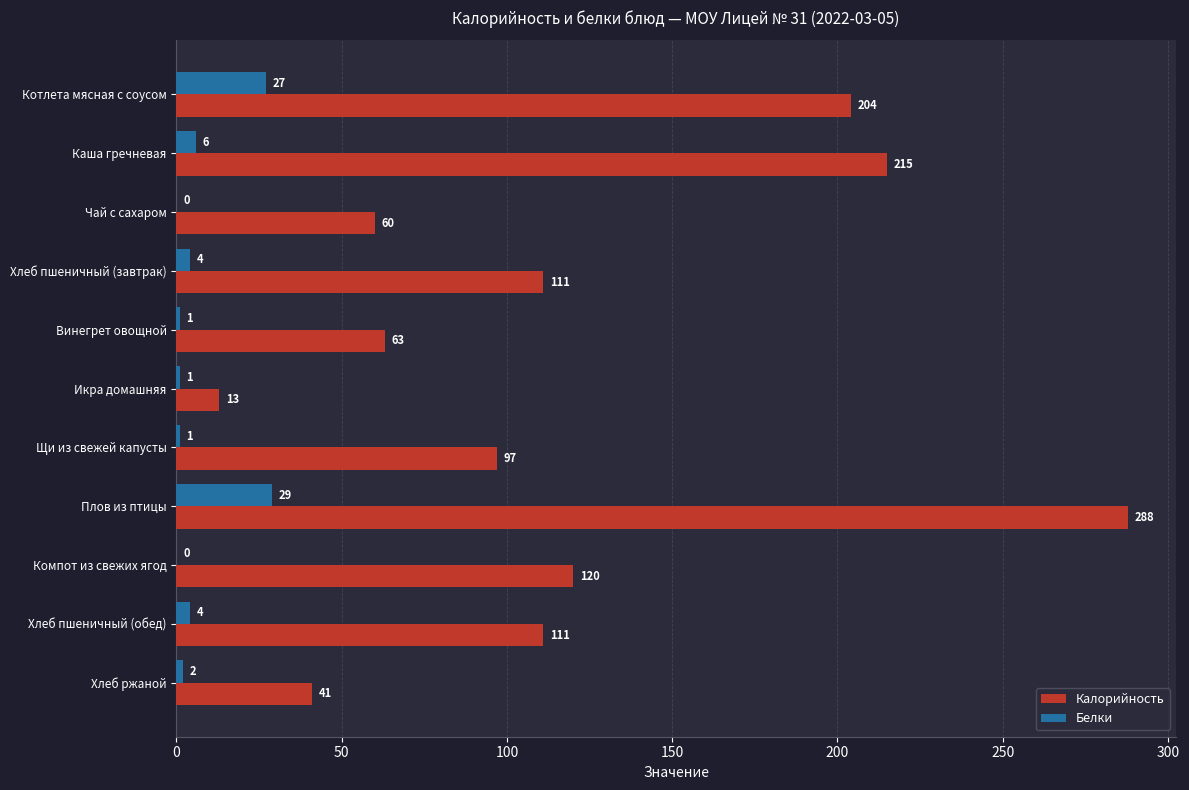

How many series are shown in this chart?

2